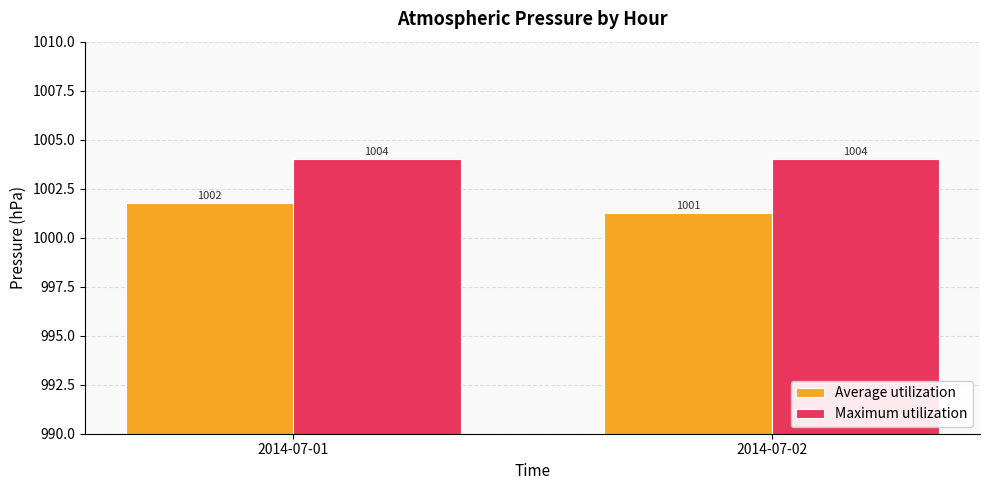

At which category is the sum across all series the highest?

2014-07-01